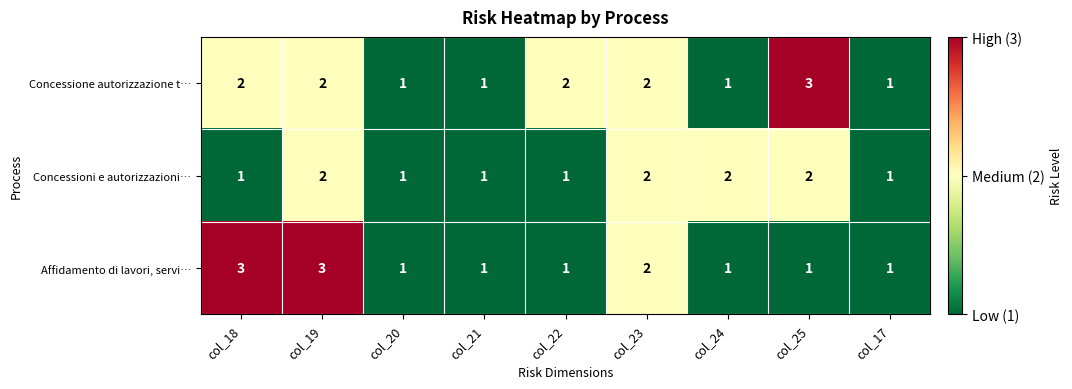

How many categories are shown in the chart?

9